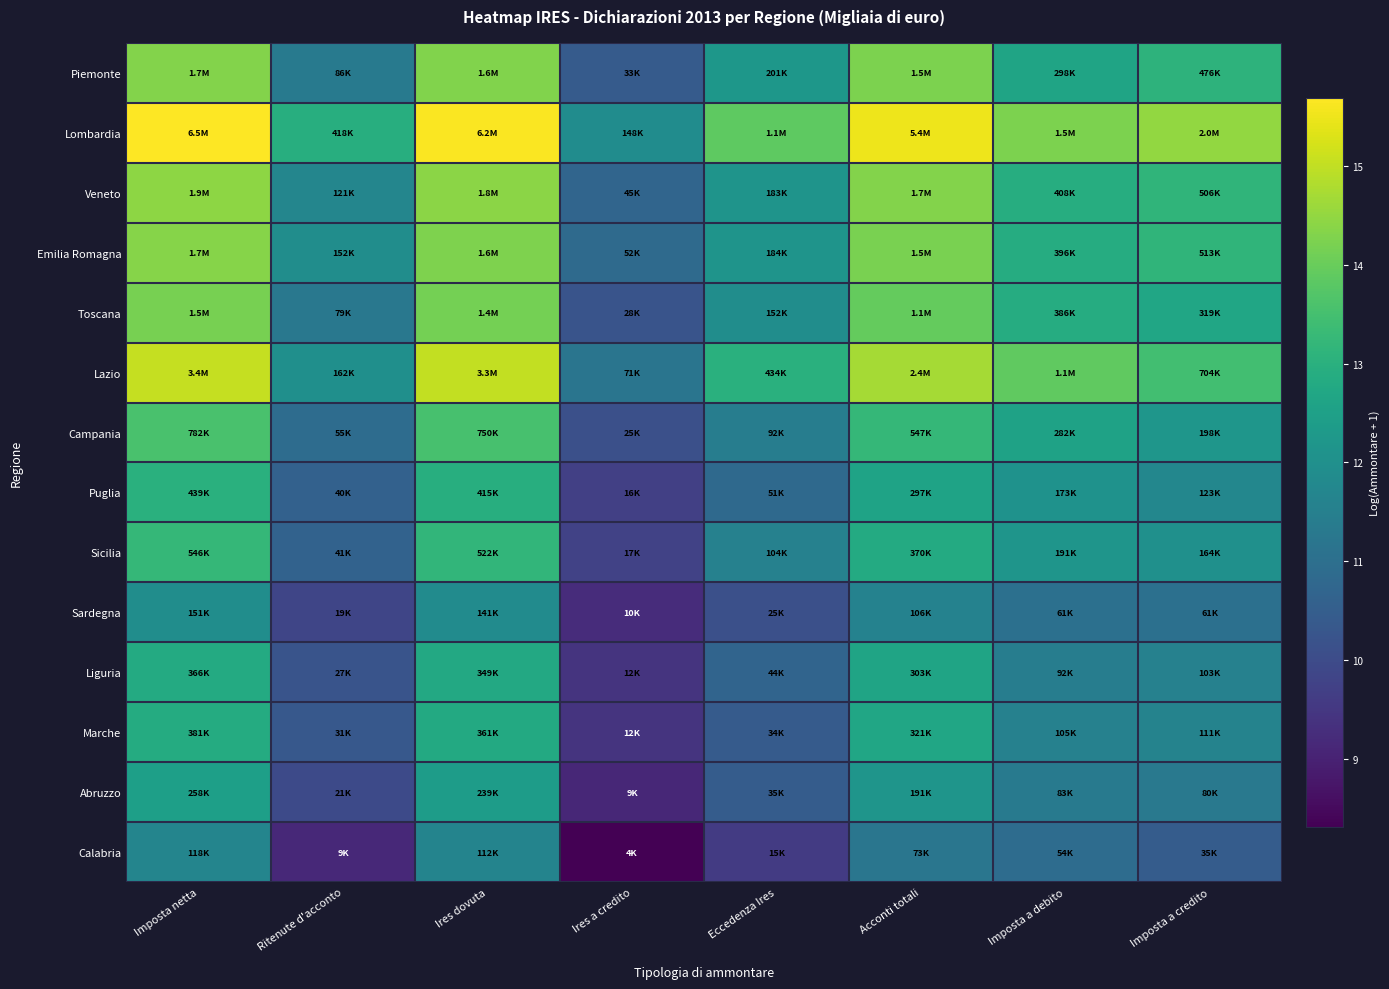

How many series are shown in this chart?

14